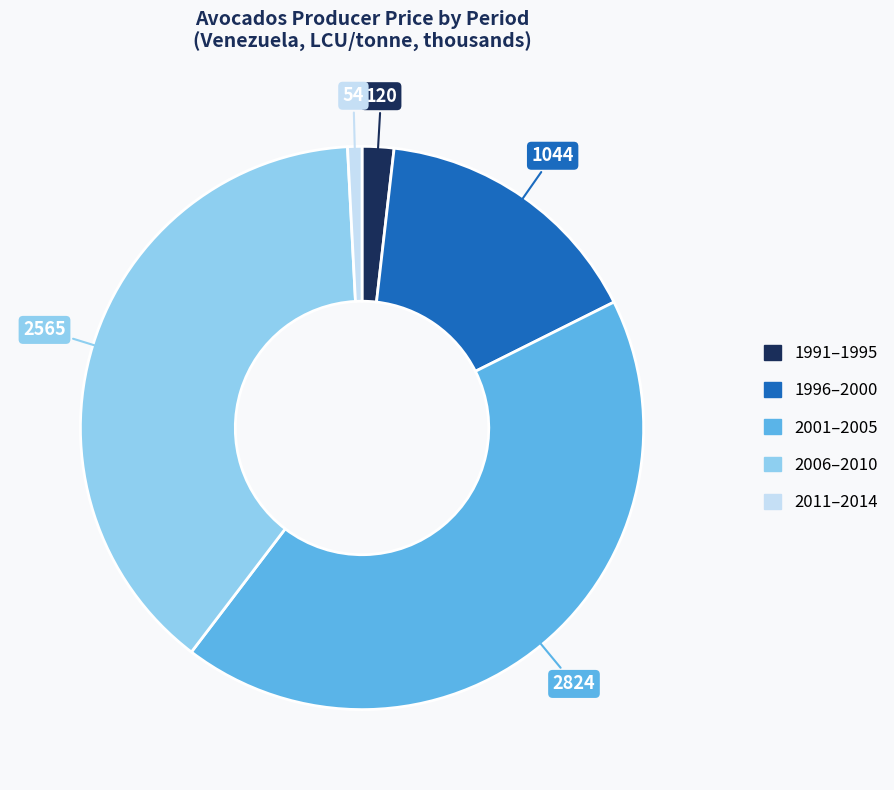

Is there a majority slice in this chart?

No